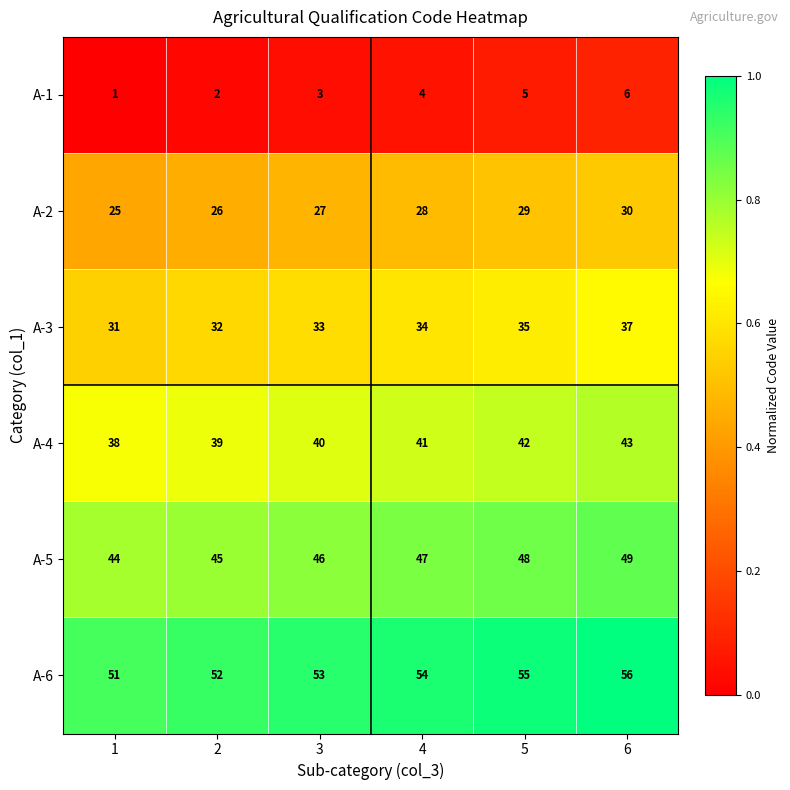

What is the difference between the highest and lowest values at 3?

50